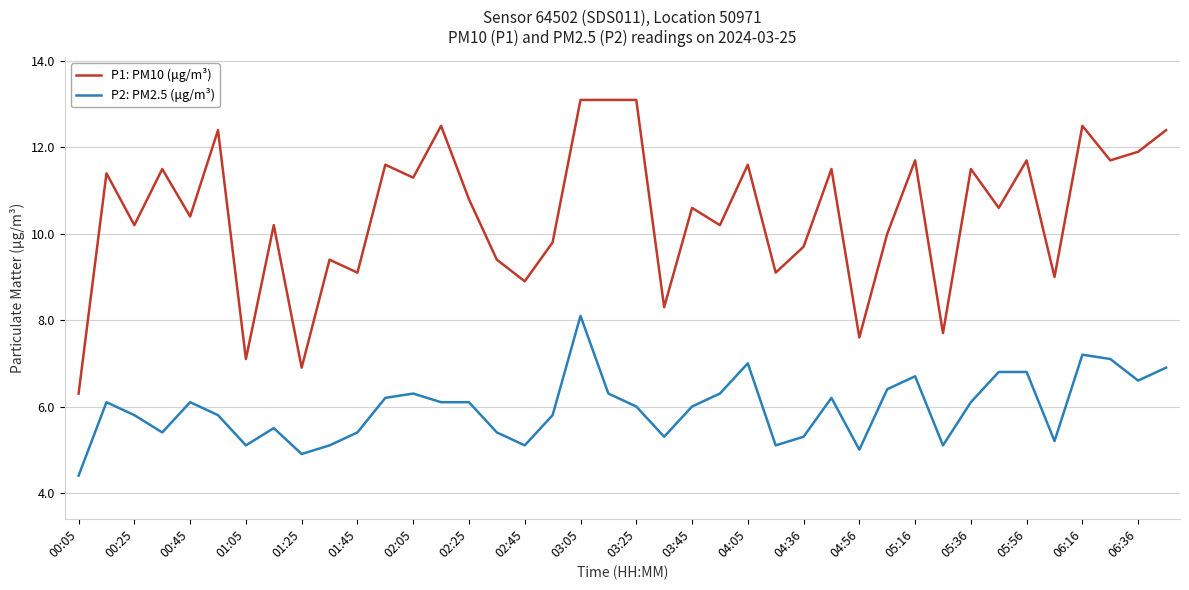

What is the highest value of the P2: PM2.5 (μg/m³) series?

8.1